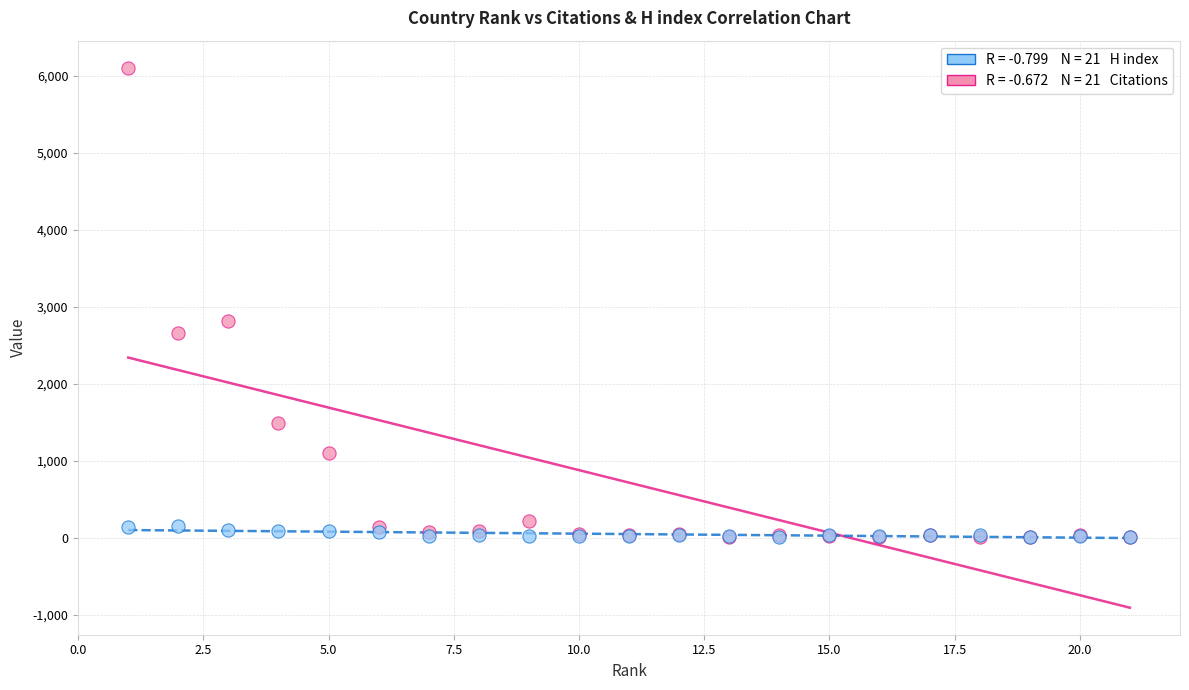

Across all series, what Y value is closest to 3057?

2822